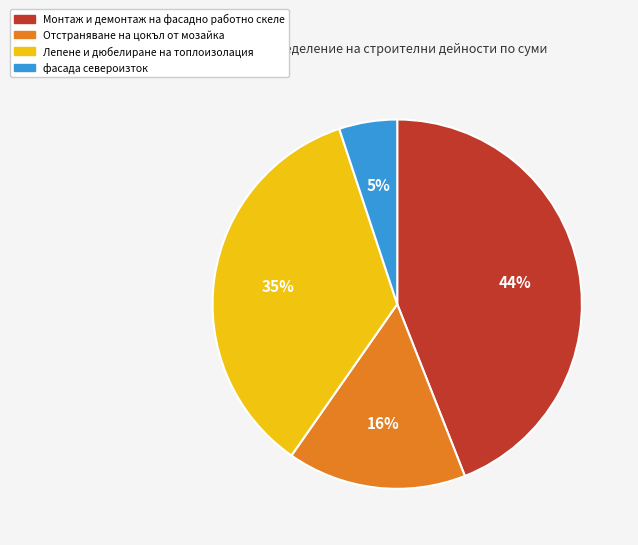

Is there a majority slice in this chart?

No